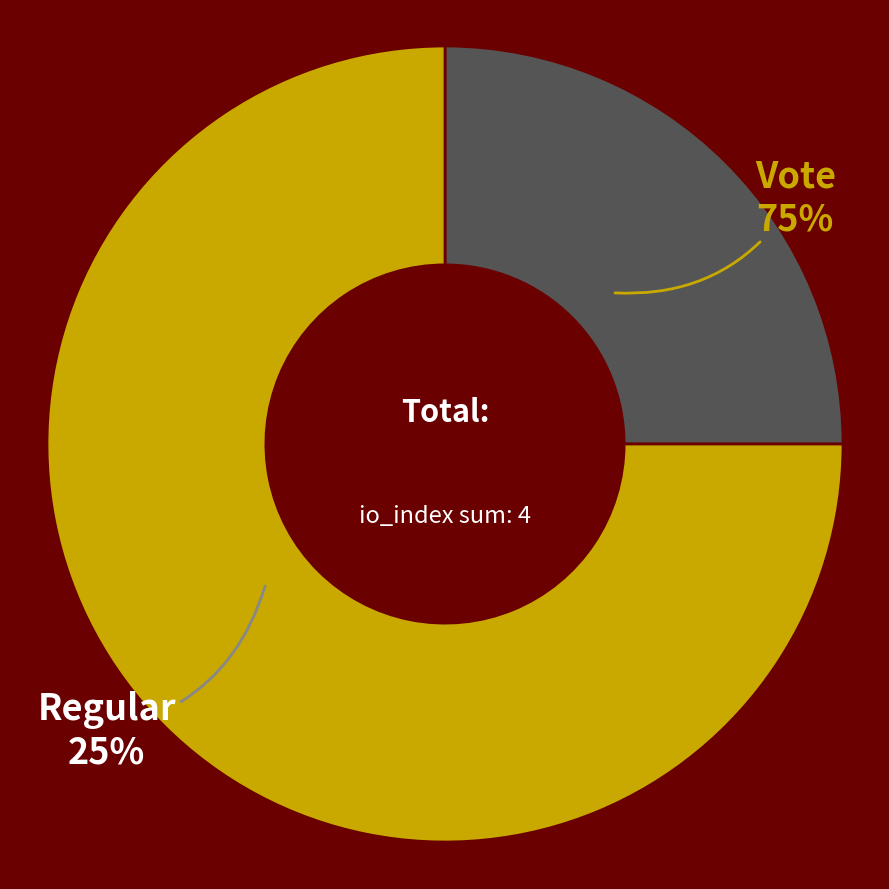

What is the ratio of the value at Regular (io_index=1) to the value at Vote (io_index=3)?

0.3